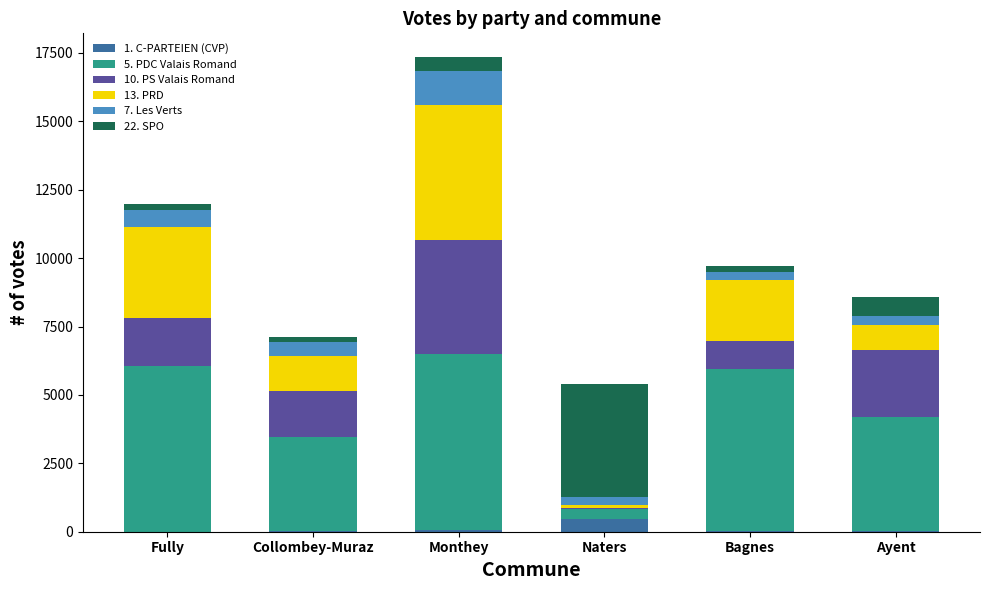

Which category has the highest value in the 1. C-PARTEIEN (CVP) series?

Naters